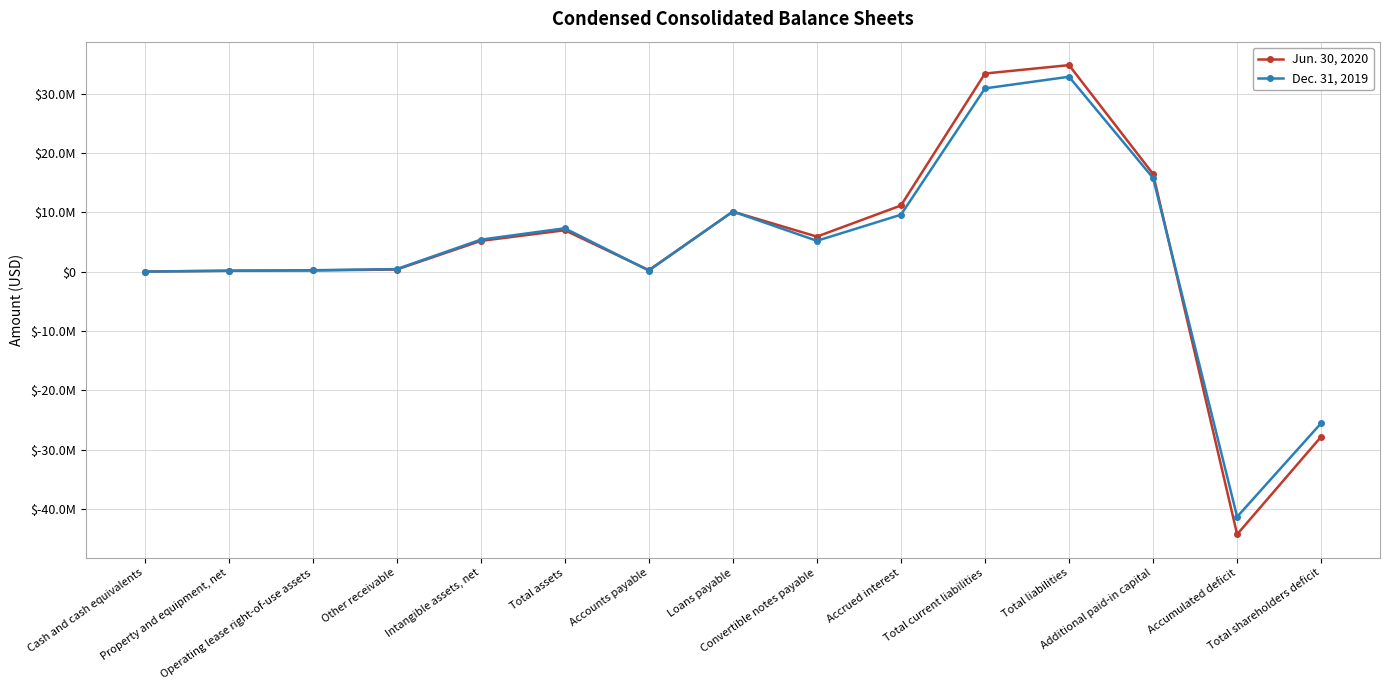

Is this an area chart (filled region under the line)?

No